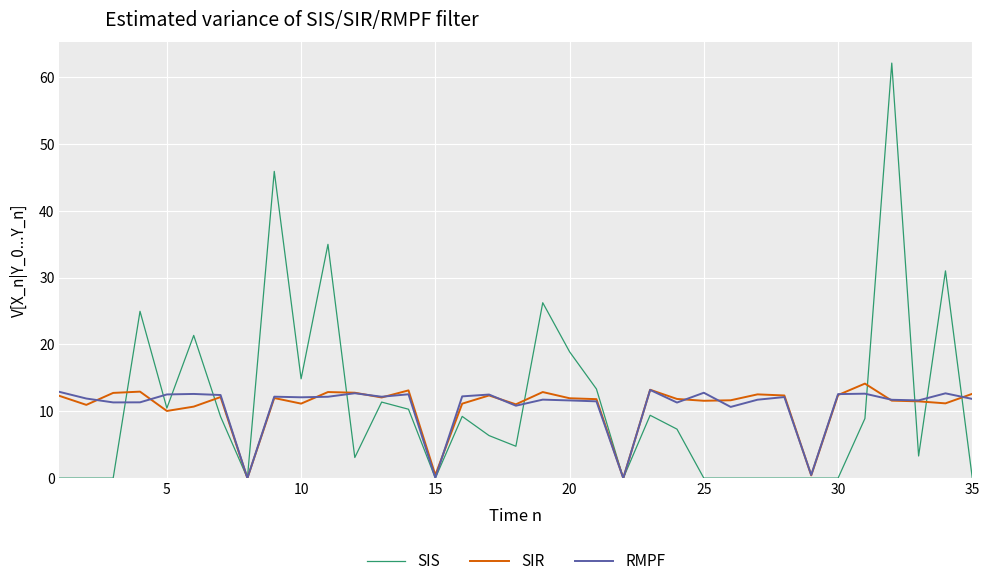

Which series has the largest range (max minus min)?

SIS